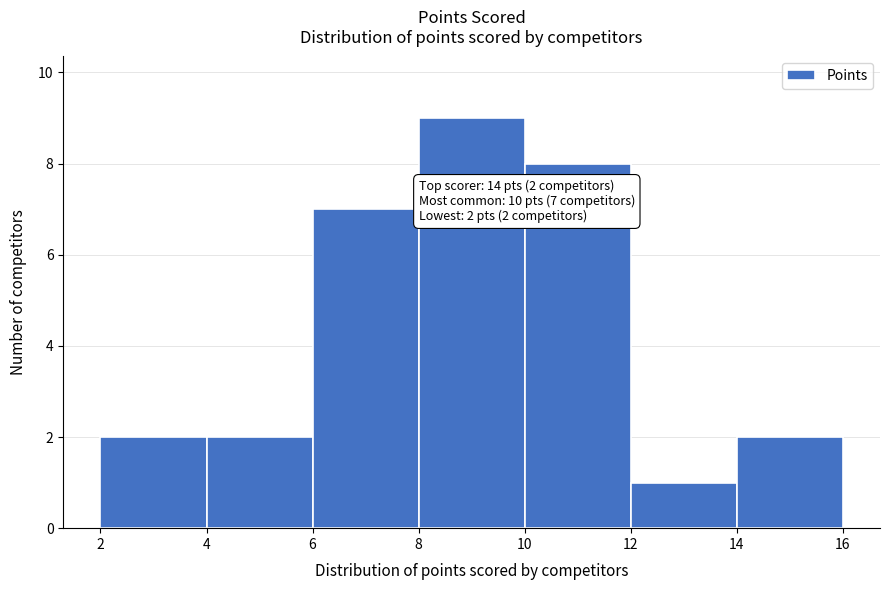

Which range on the x-axis has the tallest bar?

8 to 10